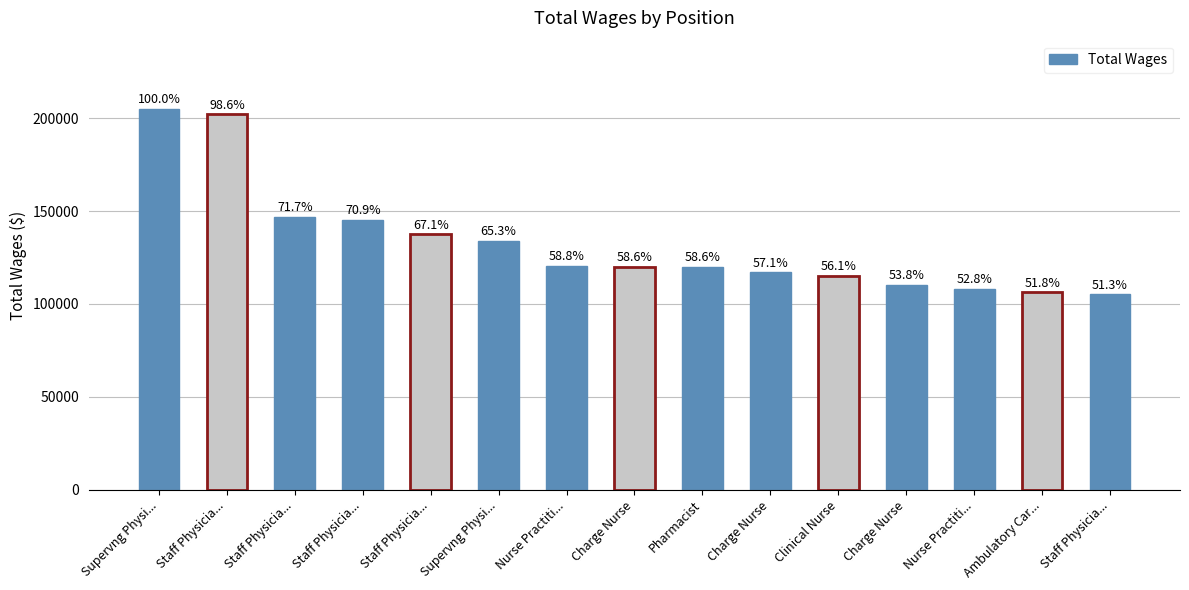

How many bars are there in total?

15